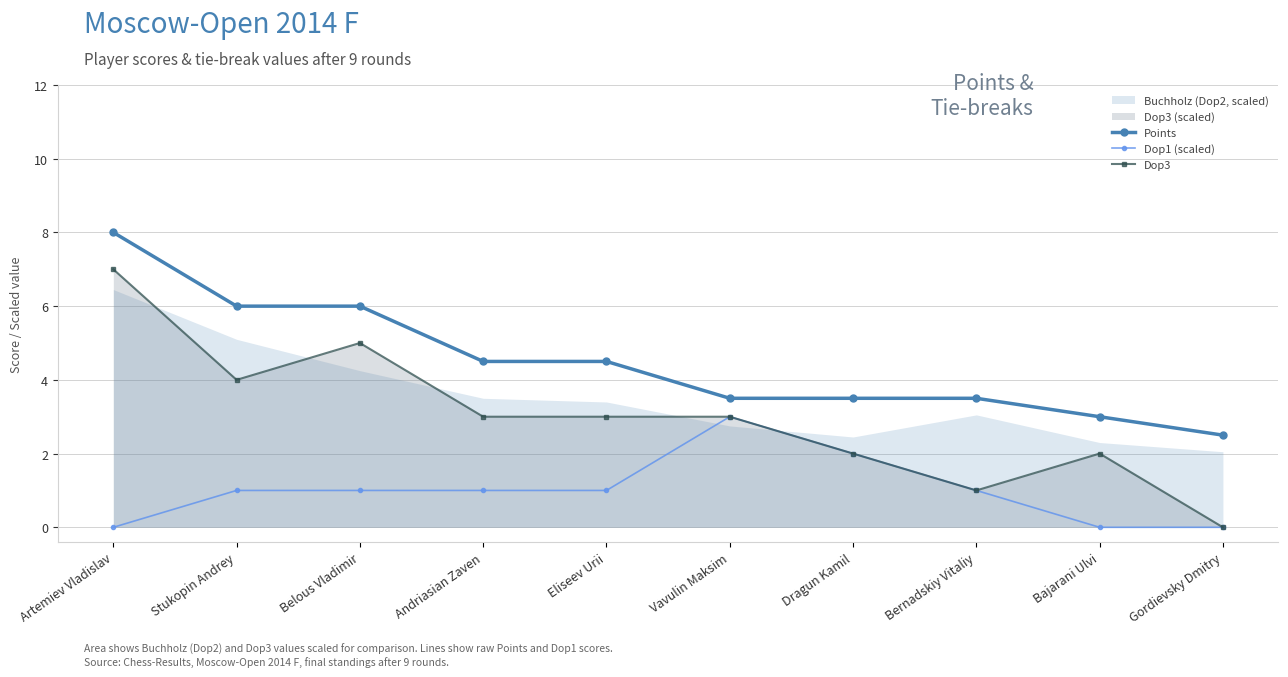

True or false: Dop3 and Dop1 (scaled) intersect in this chart.

False